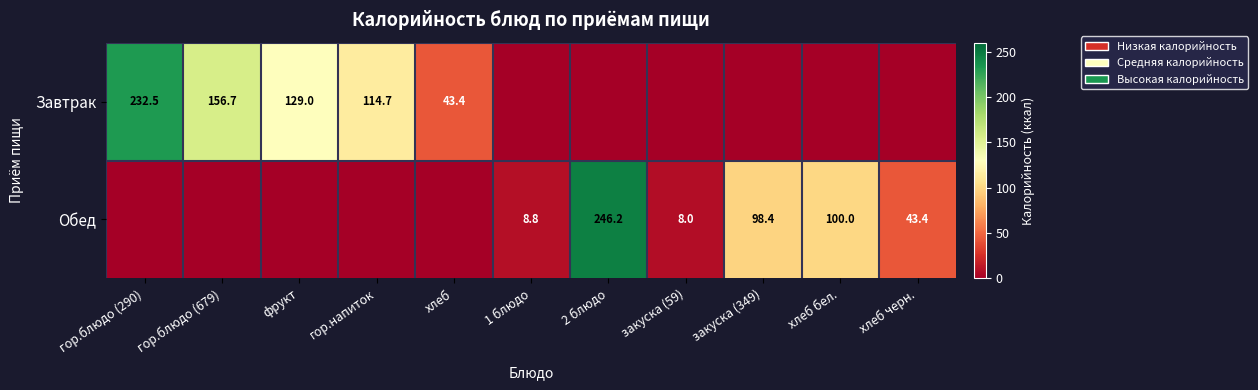

True or false: Завтрак has a value of 43.4 at хлеб.

True